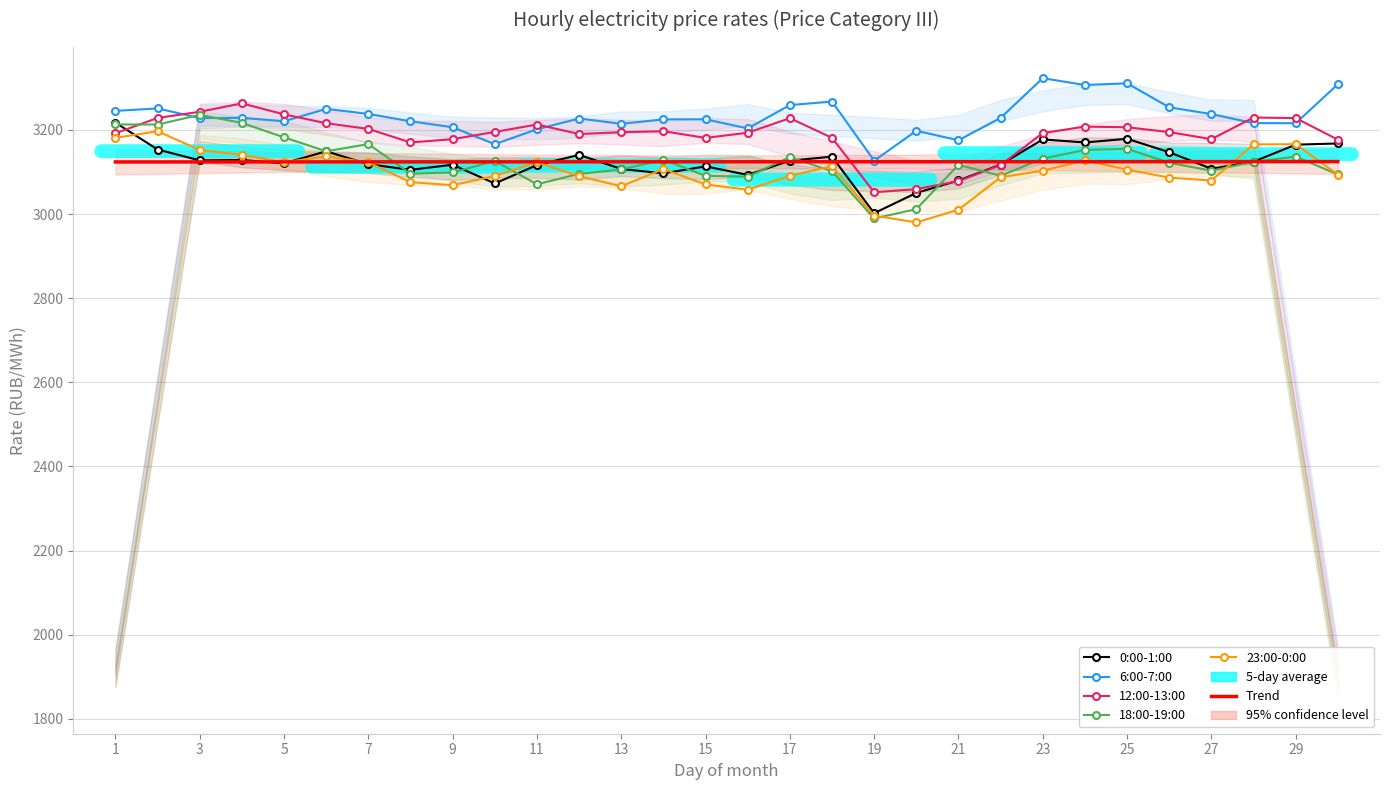

Which category has the lowest value in the 0:00-1:00 series?

19